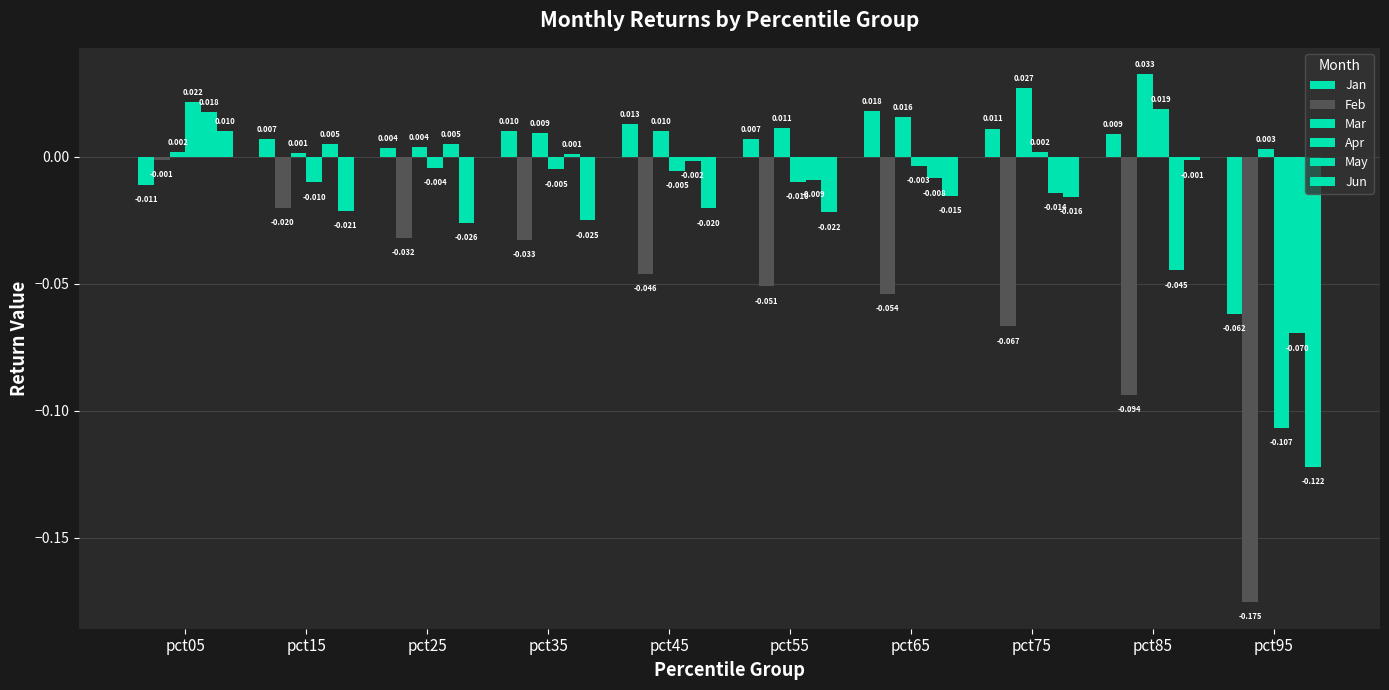

At which category is the sum across all series the highest?

pct05